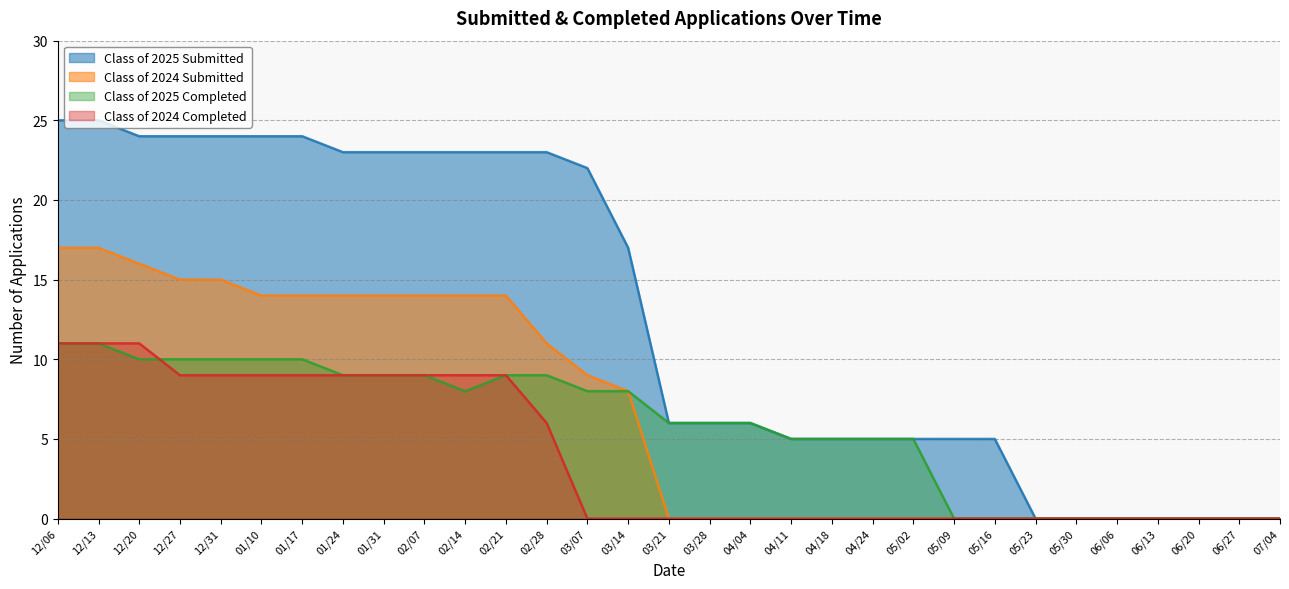

Reading right to left, extract all data points from this chart.

Class of 2025 Submitted: 0	0	0	0	0	0	0	5	5	5	5	5	5	6	6	6	17	22	23	23	23	23	23	23	24	24	24	24	24	25	25
Class of 2024 Submitted: 0	0	0	0	0	0	0	0	0	0	0	0	0	0	0	0	8	9	11	14	14	14	14	14	14	14	15	15	16	17	17
Class of 2025 Completed: 0	0	0	0	0	0	0	0	0	5	5	5	5	6	6	6	8	8	9	9	8	9	9	9	10	10	10	10	10	11	11
Class of 2024 Completed: 0	0	0	0	0	0	0	0	0	0	0	0	0	0	0	0	0	0	6	9	9	9	9	9	9	9	9	9	11	11	11